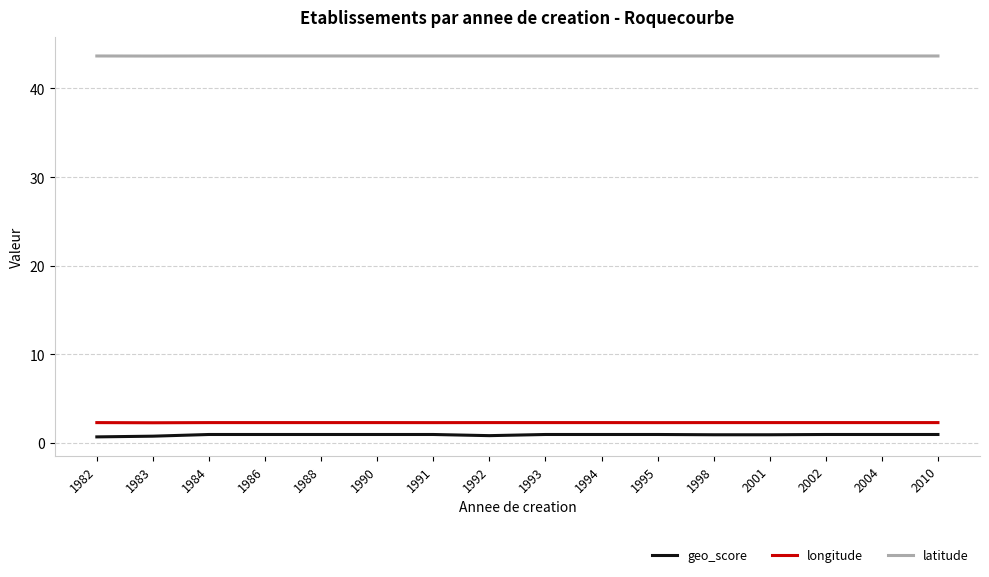

What is the total value across all series at 1994?

46.9